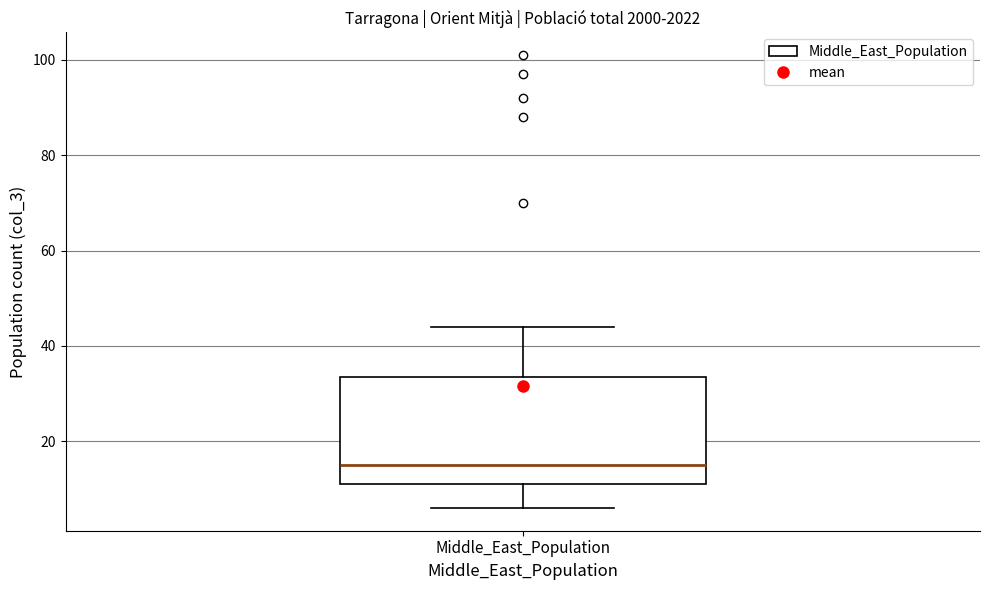

Read this box plot against the y-axis: the position of the median line, the range covered by the box, and the ends of both whiskers. The values are not printed on the chart, so give them approximately, as read against the axis.

median 16, box 12 to 34, whiskers 6 to 44